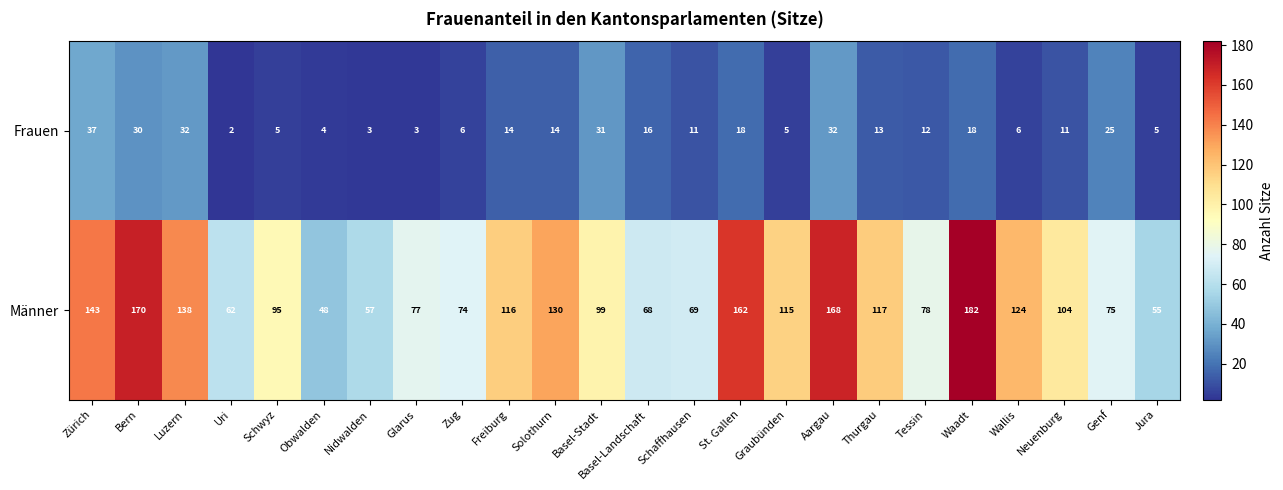

Which series changed the most between St. Gallen and Wallis?

Männer